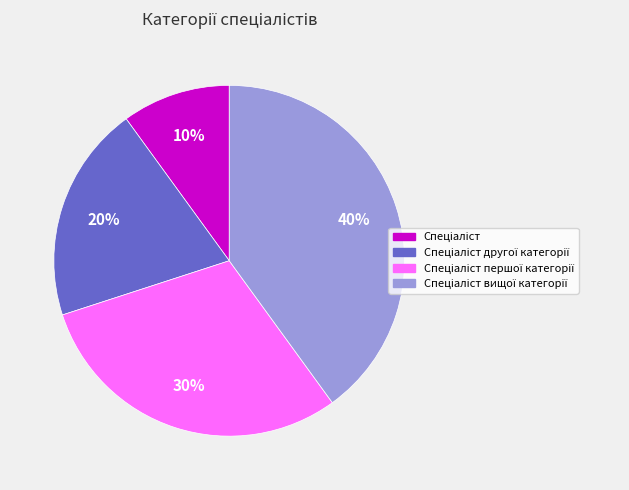

Is there any slice that represents more than half of the pie?

No